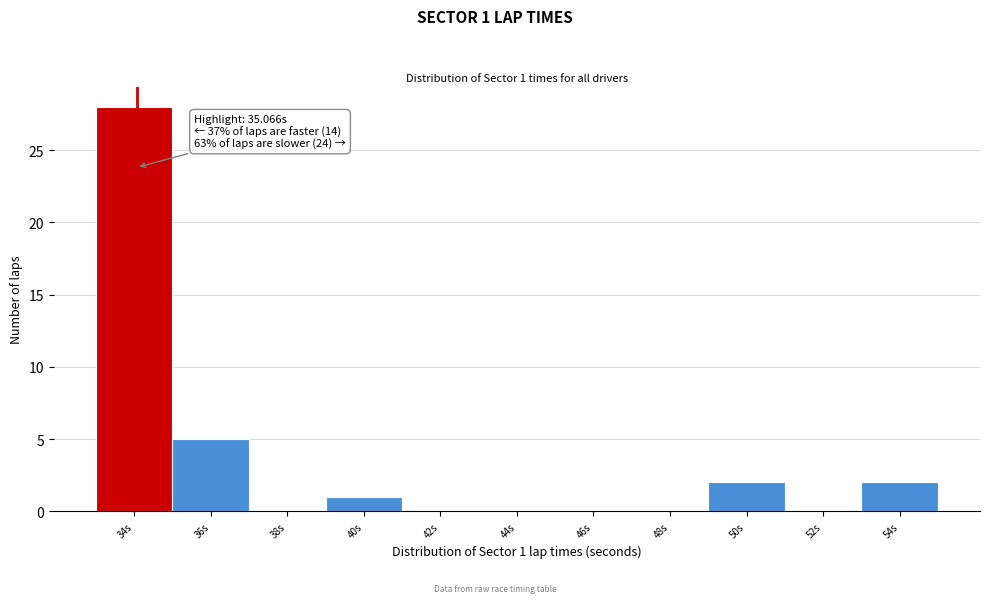

Reading right to left, transcribe all the data shown in this chart.

54s=2	52s=0	50s=2	48s=0	46s=0	44s=0	42s=0	40s=1	38s=0	36s=5	34s=28